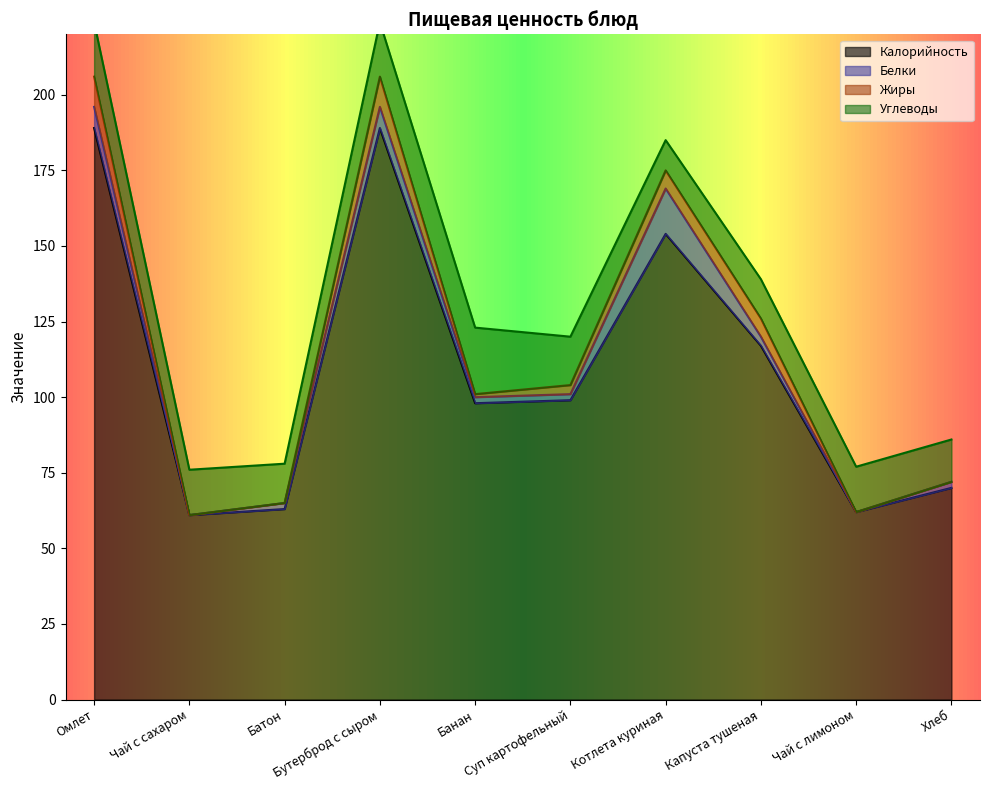

At how many categories does at least one series exceed 188?

2